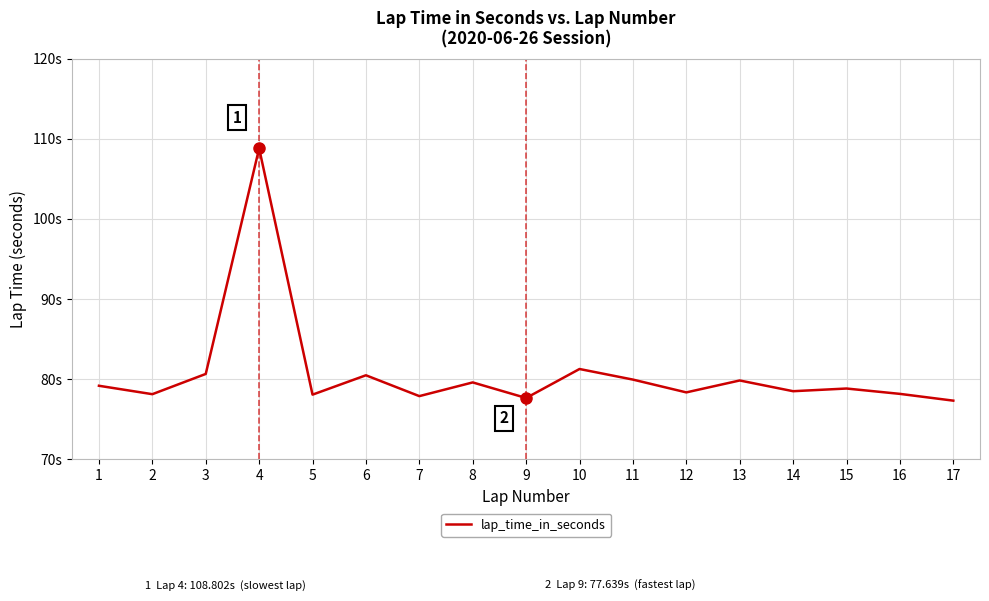

What is the sum of all values?

1372.5